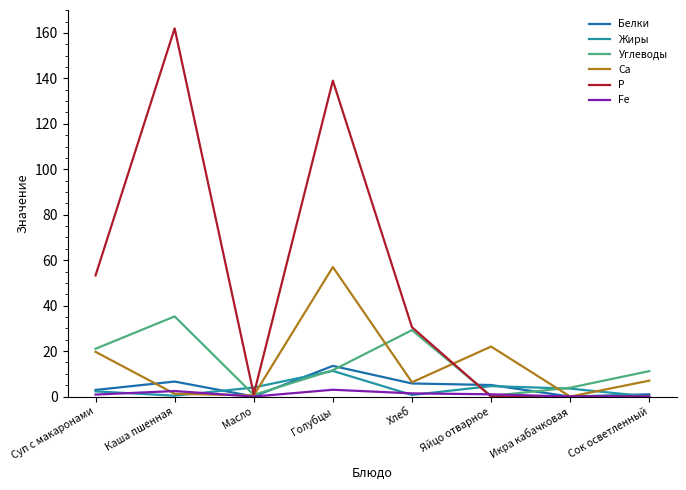

Where is Р nearest to the value 81?

Суп с макаронами